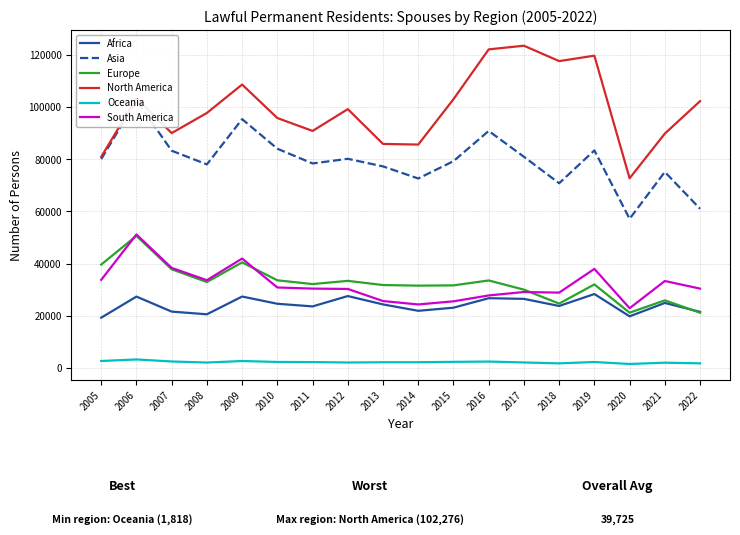

Which series has the widest spread of values?

North America